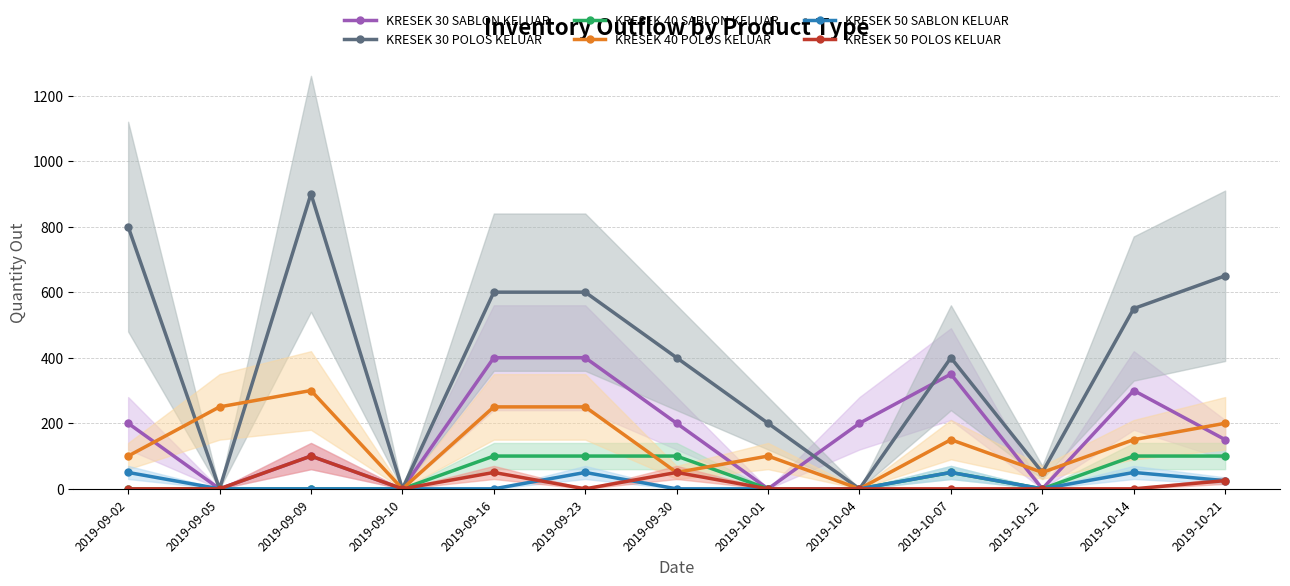

The KRESEK 30 POLOS KELUAR series shows 521 at 2019-09-02. True or false?

False